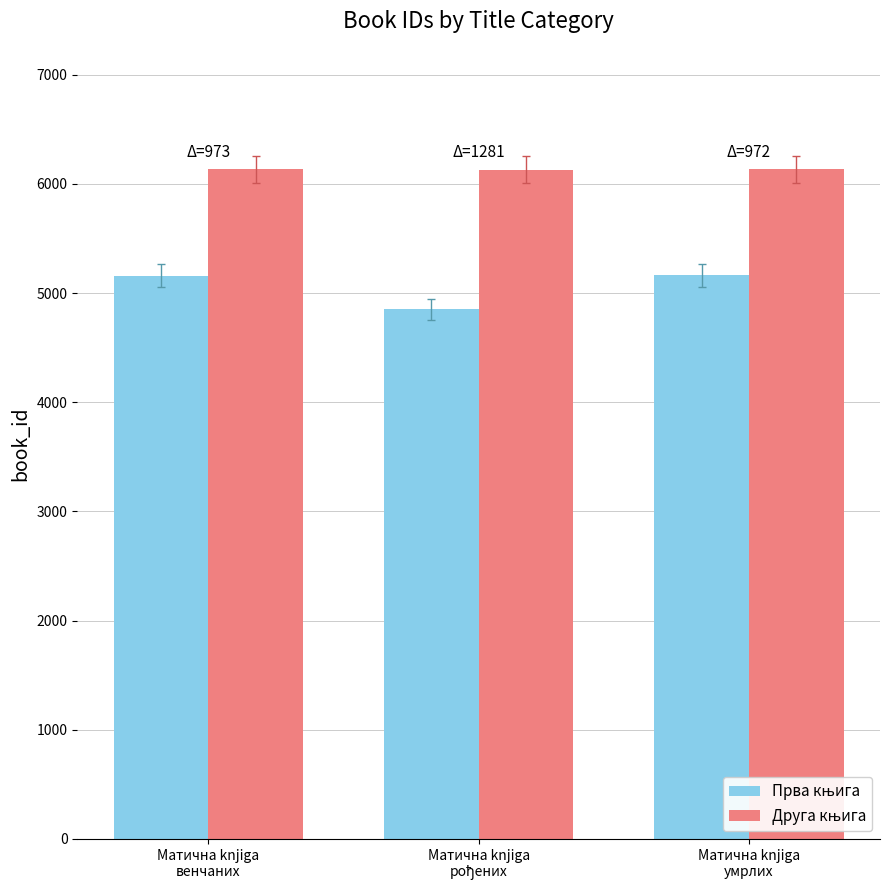

Does the chart contain any negative values?

No